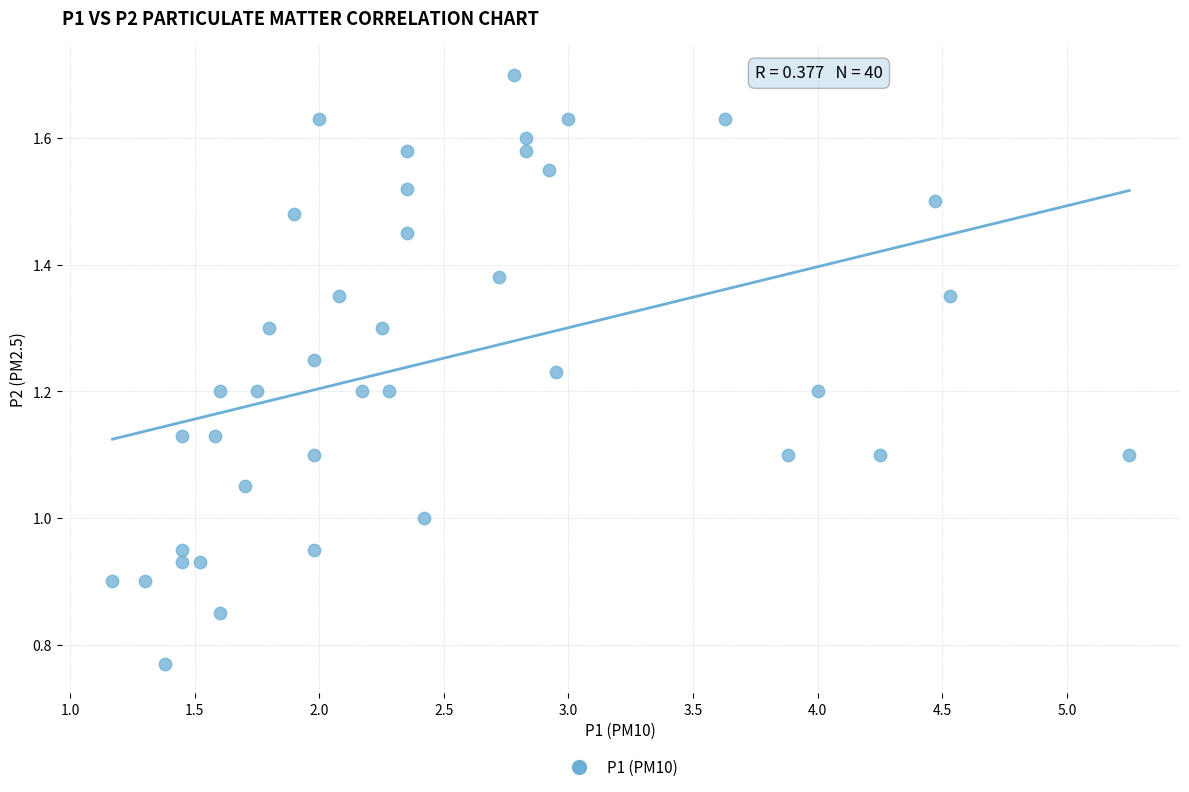

How many data points are displayed?

40